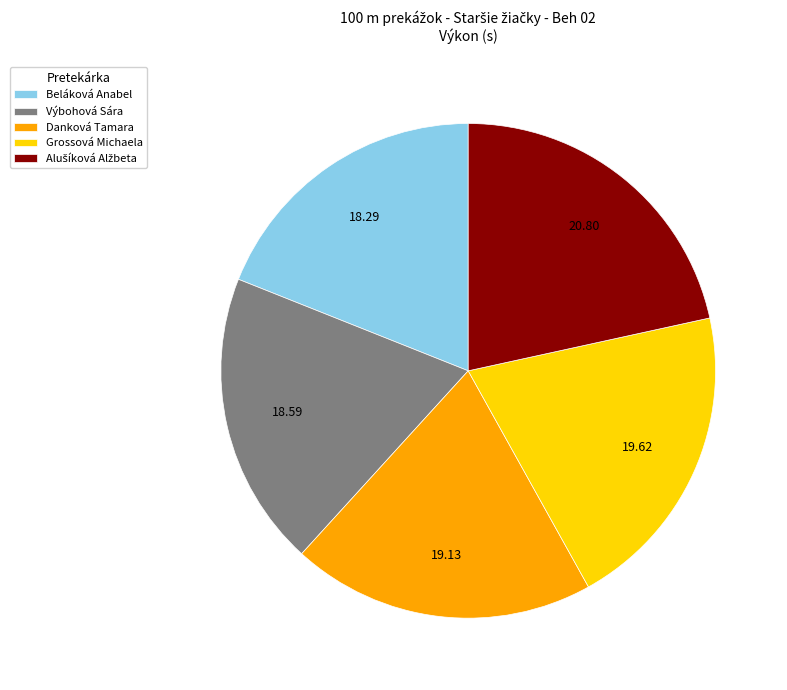

Does Grossová Michaela represent more than half of the total?

No